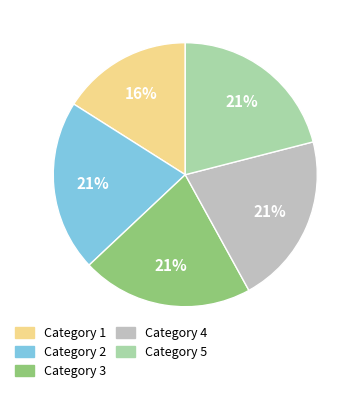

Which category has the smallest portion of the pie?

Category 1